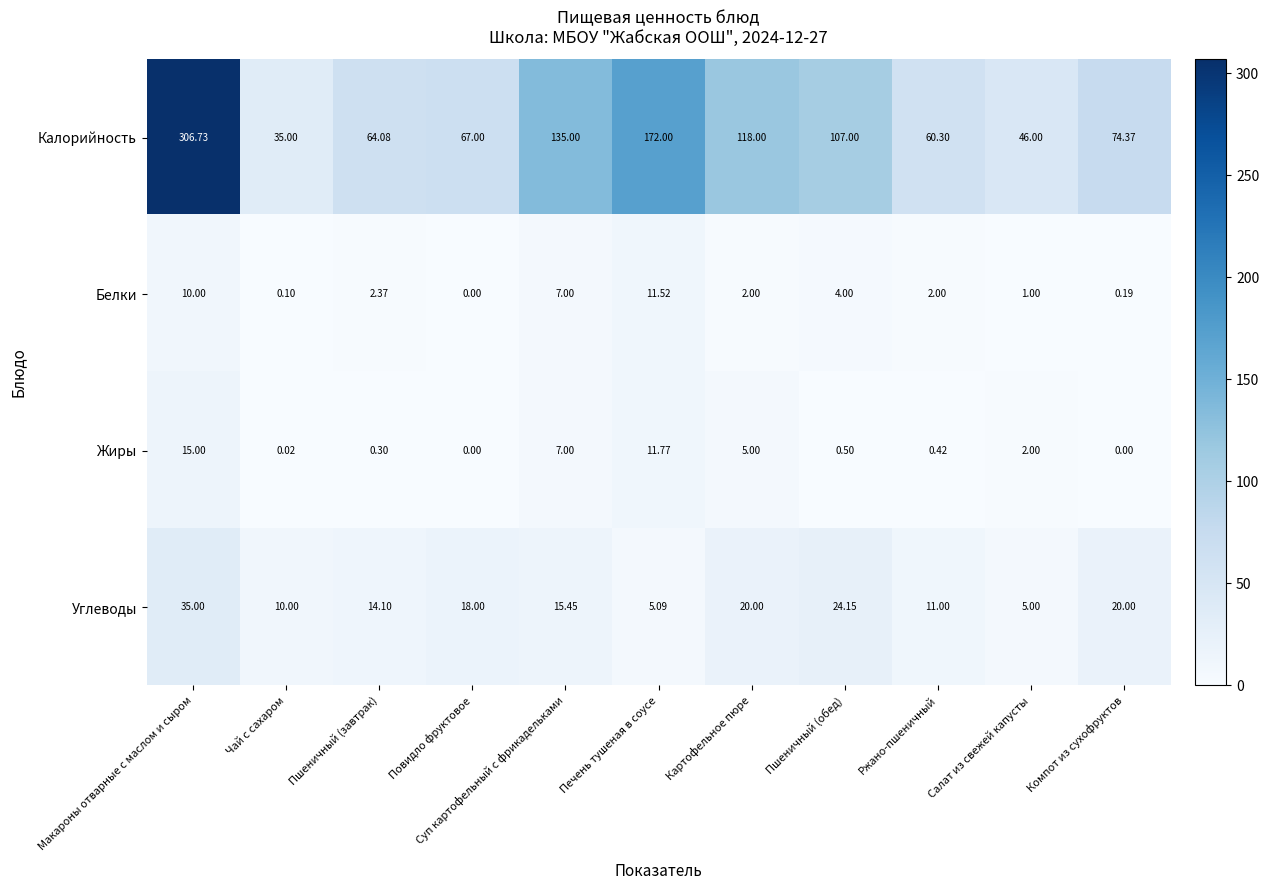

Which series has the widest spread of values?

Калорийность